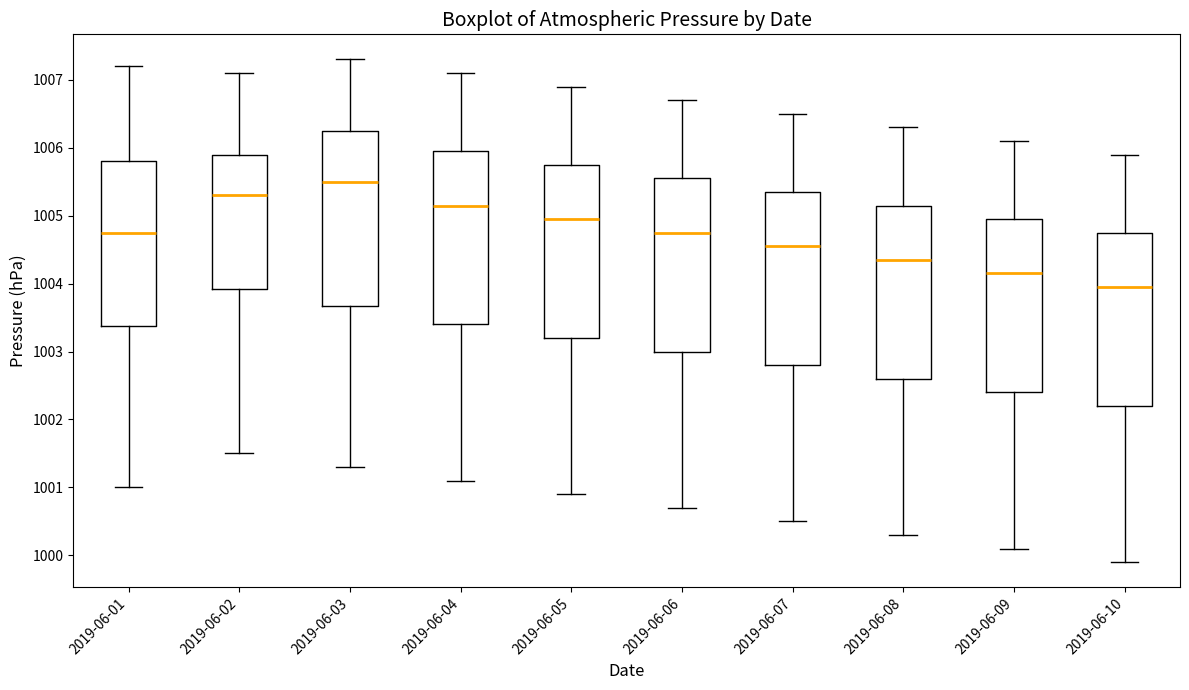

Reading left to right, transcribe this box plot: for each box, give where its median line is, the range the box spans, and where its two whiskers end, as read against the y-axis. The values are not printed on the chart, so give them approximately, as read against the axis.

2019-06-01: median 1004.8, box 1003.4 to 1005.8, whiskers 1001.0 to 1007.2
2019-06-02: median 1005.3, box 1003.9 to 1005.9, whiskers 1001.5 to 1007.1
2019-06-03: median 1005.5, box 1003.7 to 1006.3, whiskers 1001.3 to 1007.3
2019-06-04: median 1005.2, box 1003.4 to 1006.0, whiskers 1001.1 to 1007.1
2019-06-05: median 1005.0, box 1003.2 to 1005.8, whiskers 1000.9 to 1006.9
2019-06-06: median 1004.8, box 1003.0 to 1005.6, whiskers 1000.7 to 1006.7
2019-06-07: median 1004.6, box 1002.8 to 1005.4, whiskers 1000.5 to 1006.5
2019-06-08: median 1004.4, box 1002.6 to 1005.2, whiskers 1000.3 to 1006.3
2019-06-09: median 1004.2, box 1002.4 to 1005.0, whiskers 1000.1 to 1006.1
2019-06-10: median 1004.0, box 1002.2 to 1004.8, whiskers 999.9 to 1005.9